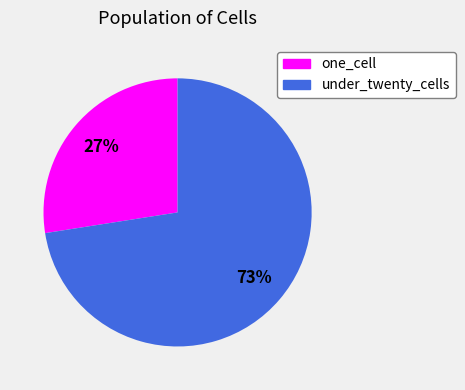

Count the number of slices in the pie.

2